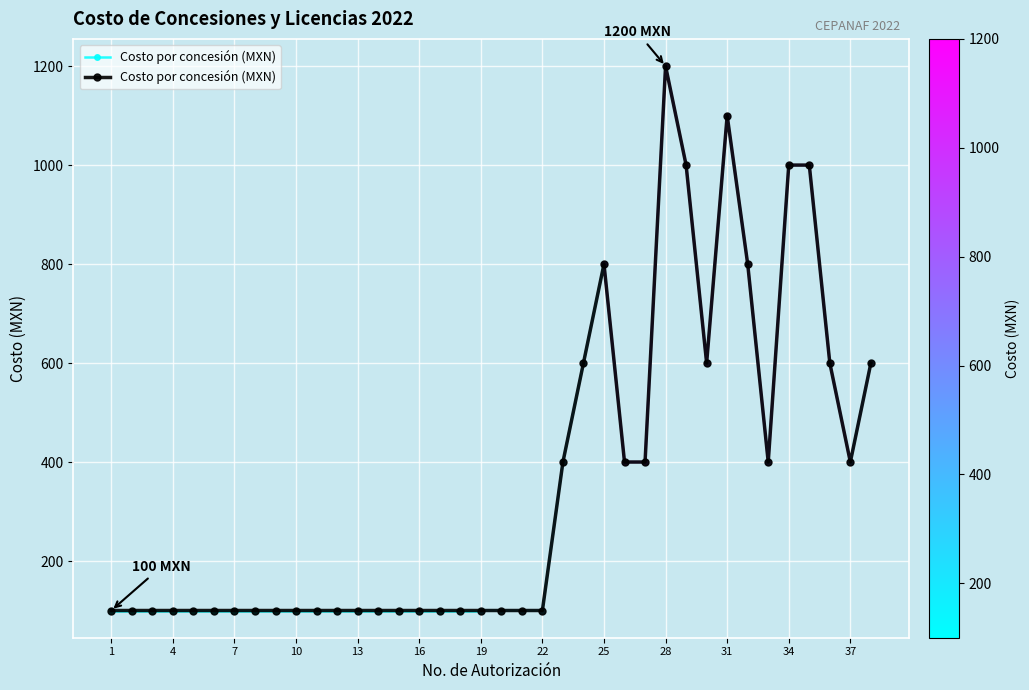

The chart shows a value of 702 at 22. True or false?

False